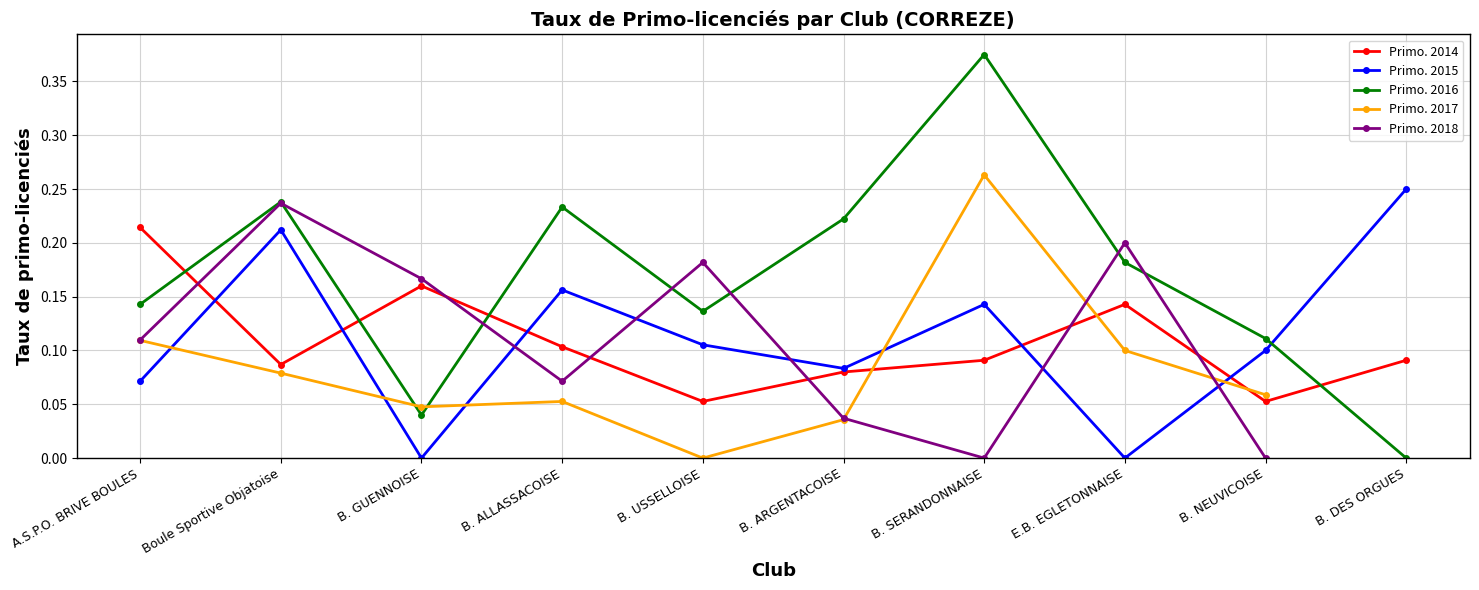

At which category does Primo. 2016 reach its first local peak?

Boule Sportive Objatoise